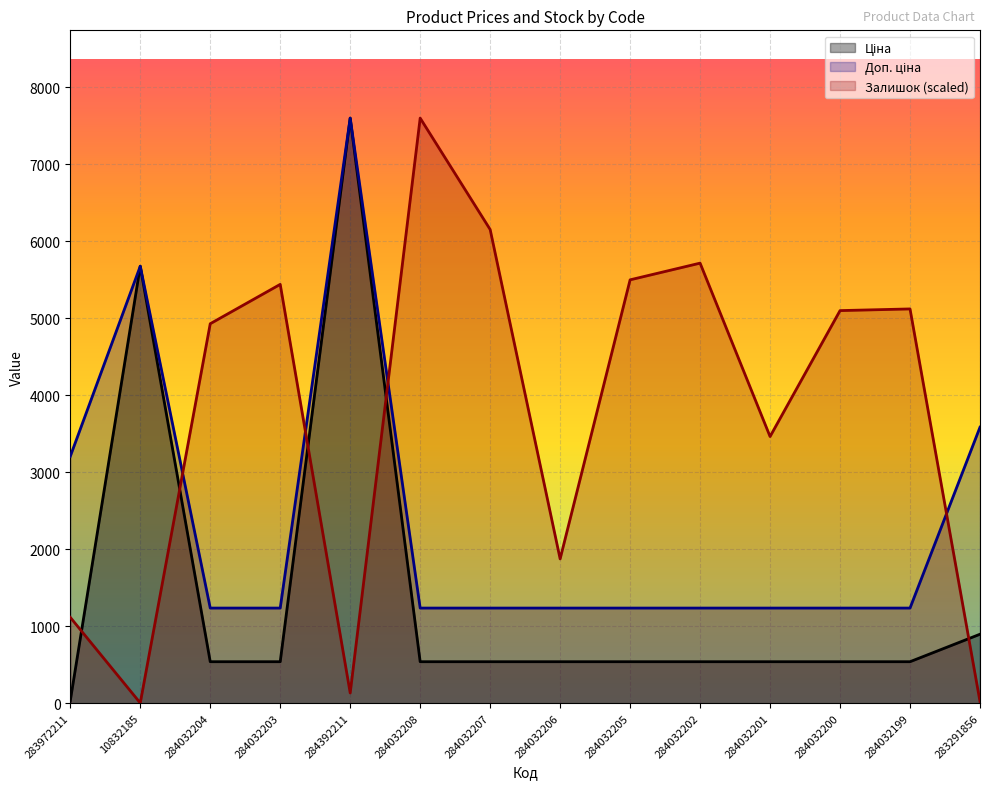

Which has a higher value, 284032207 or 284032202?

284032207